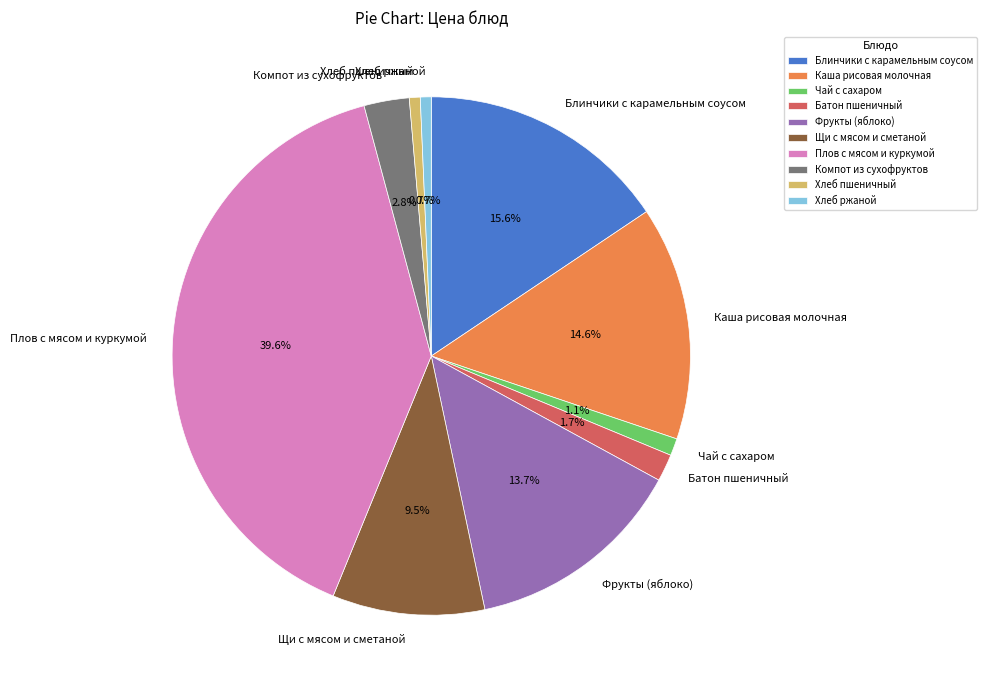

Do Каша рисовая молочная and Фрукты (яблоко) together represent more than half of the pie?

No